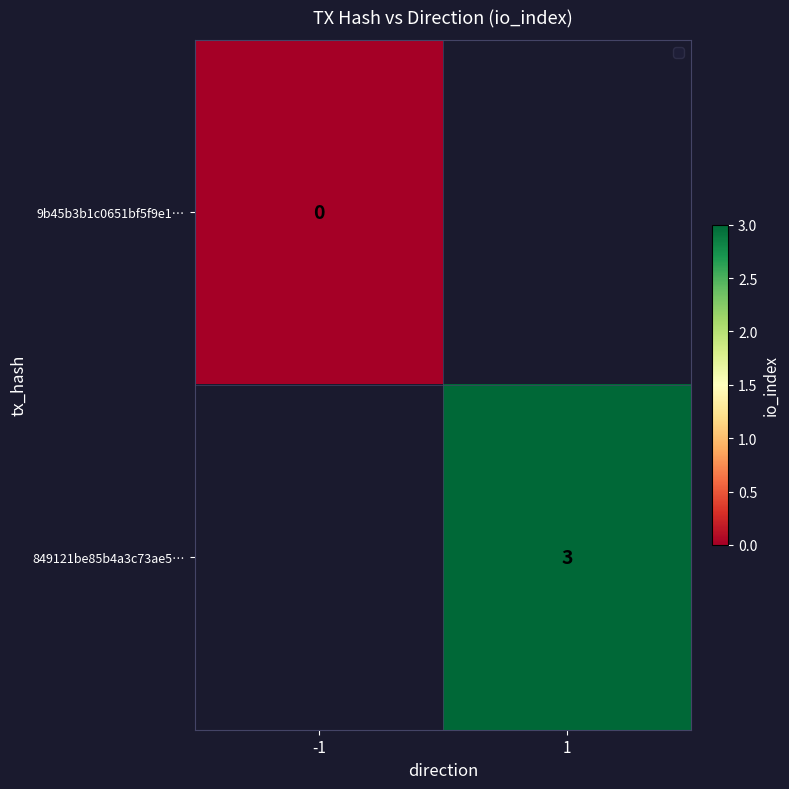

Which category has the highest value across all series?

1